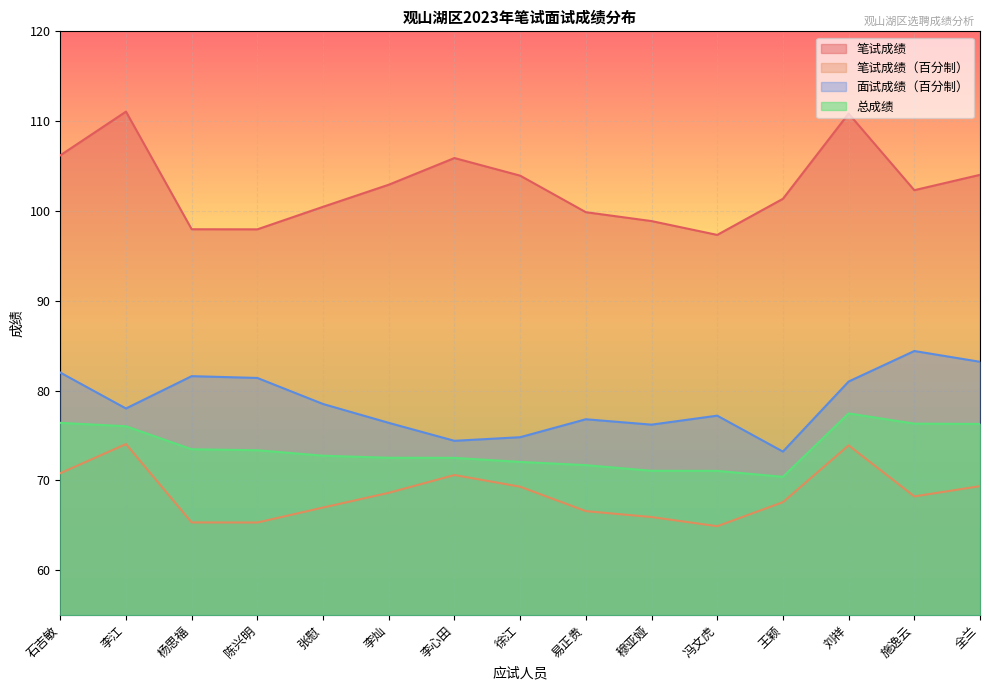

What is the total value across all series at 李江?

339.1